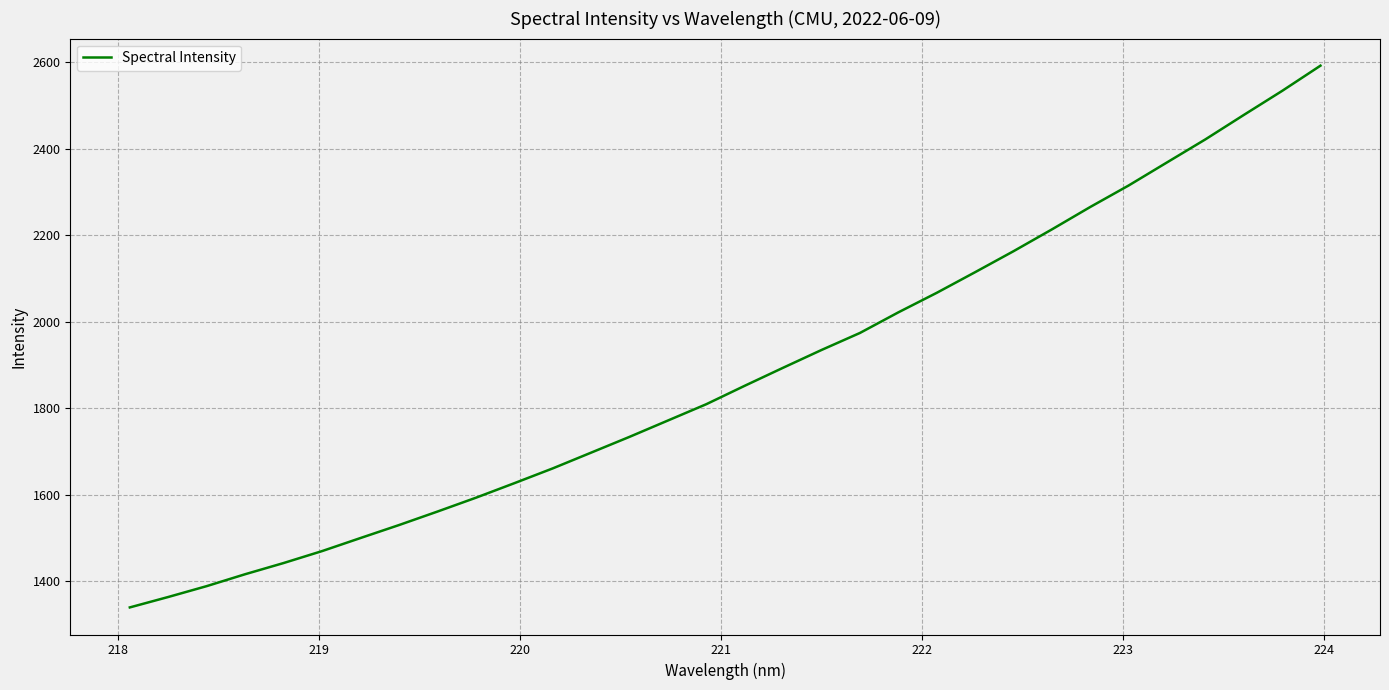

What is the maximum value shown in the chart?

2591.6